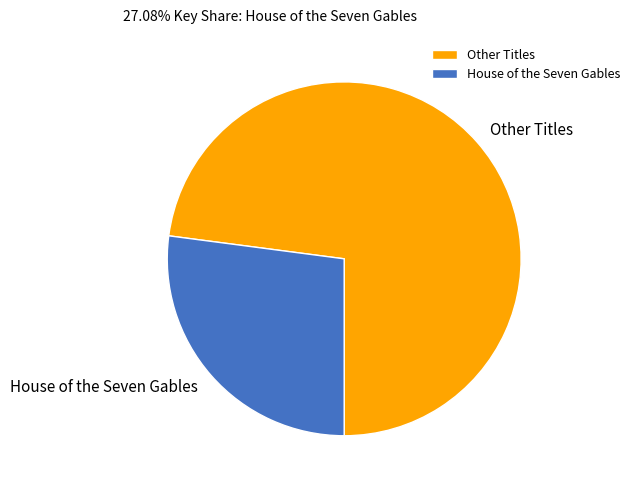

Is the sum of House of the Seven Gables and Other Titles greater than half?

Yes